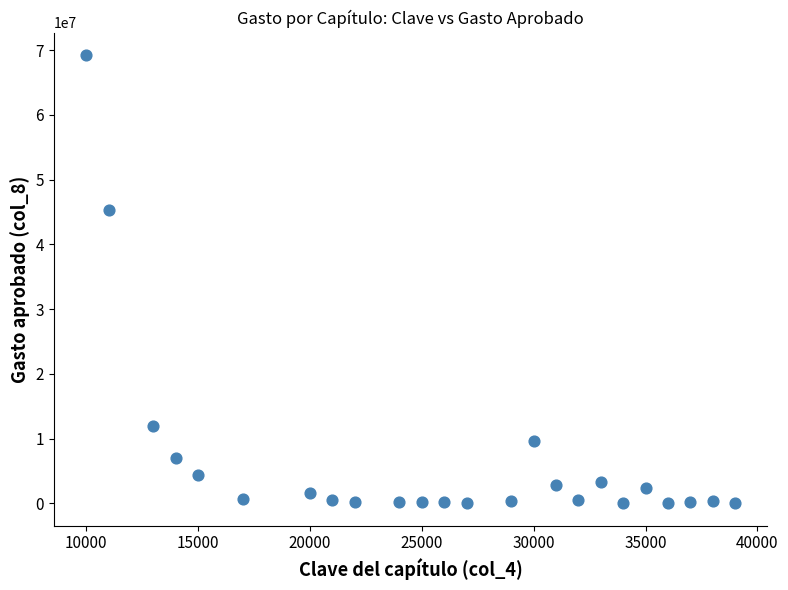

What is the range of Y values (max minus min)?

69227842.0